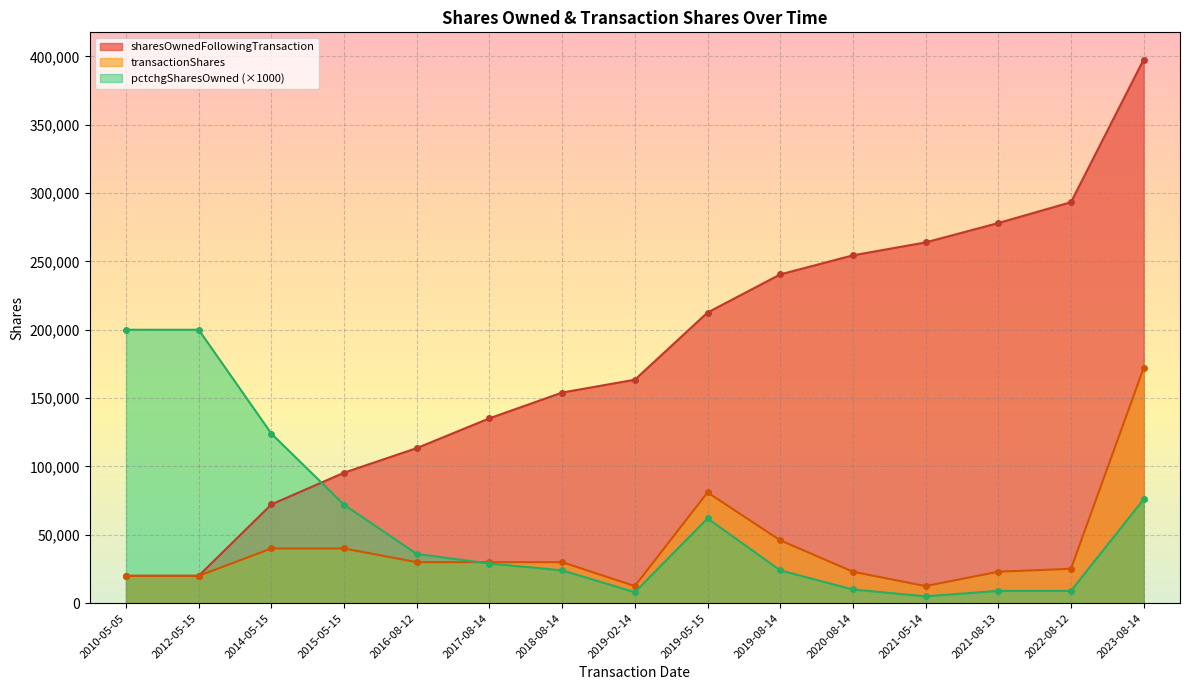

What are all the series names shown in the legend?

sharesOwnedFollowingTransaction, transactionShares, pctchgSharesOwned (×1000)